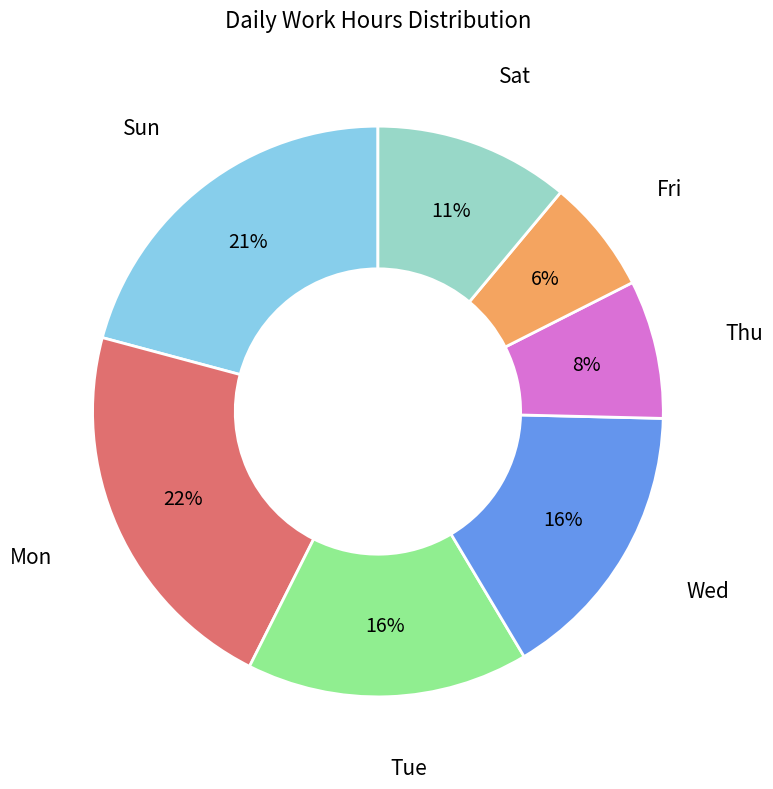

Is the sum of Sun and Sat greater than half?

No